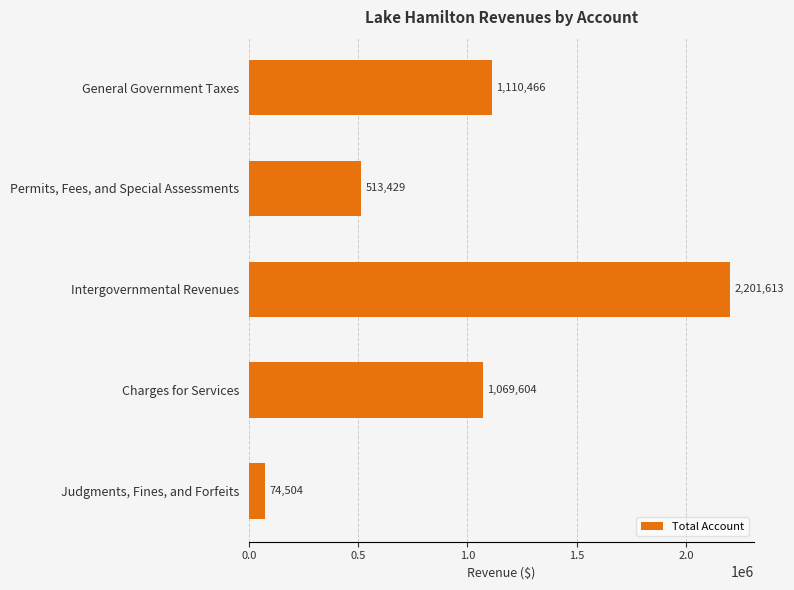

The value at Permits, Fees, and Special Assessments is 513429. True or false?

True